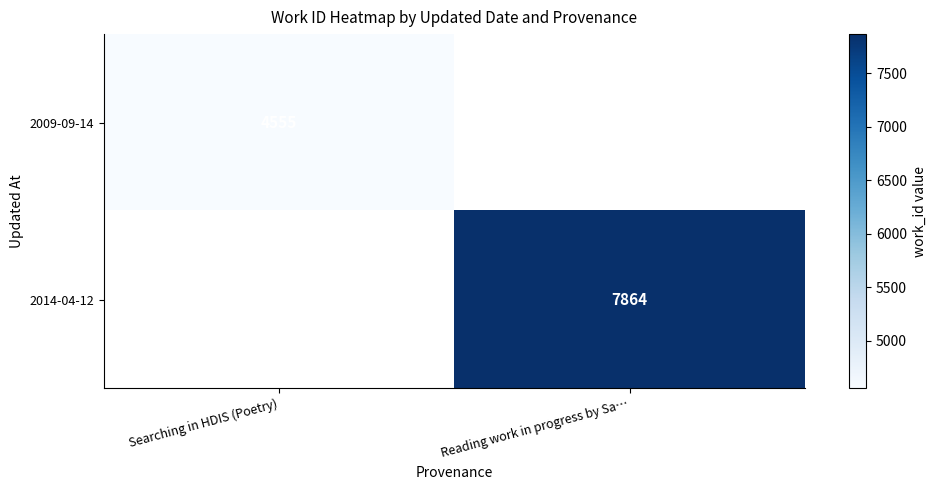

Is the value of 2009-09-14 at Searching in HDIS (Poetry) greater than the value of 2014-04-12 at Reading work in progress by Sa…?

No